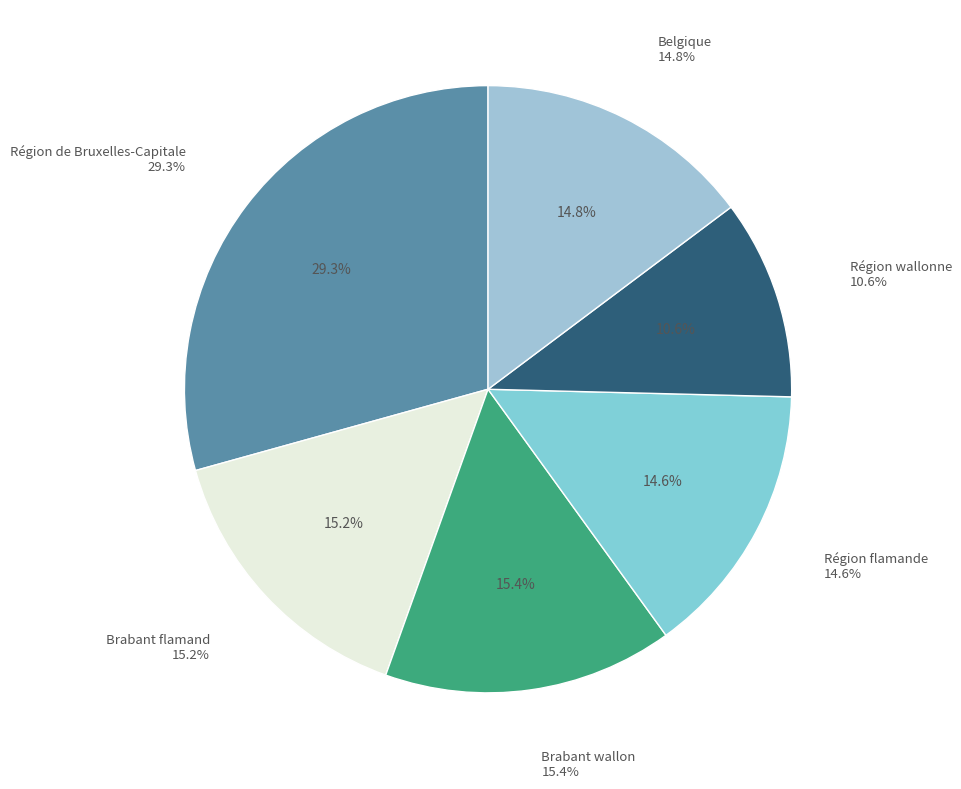

To the nearest percent, what portion does Région de Bruxelles-Capitale represent?

29%